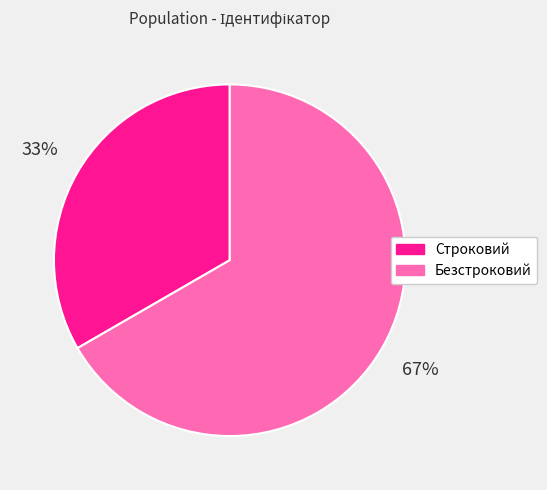

Combined, do Безстроковий and Строковий account for over 50%?

Yes